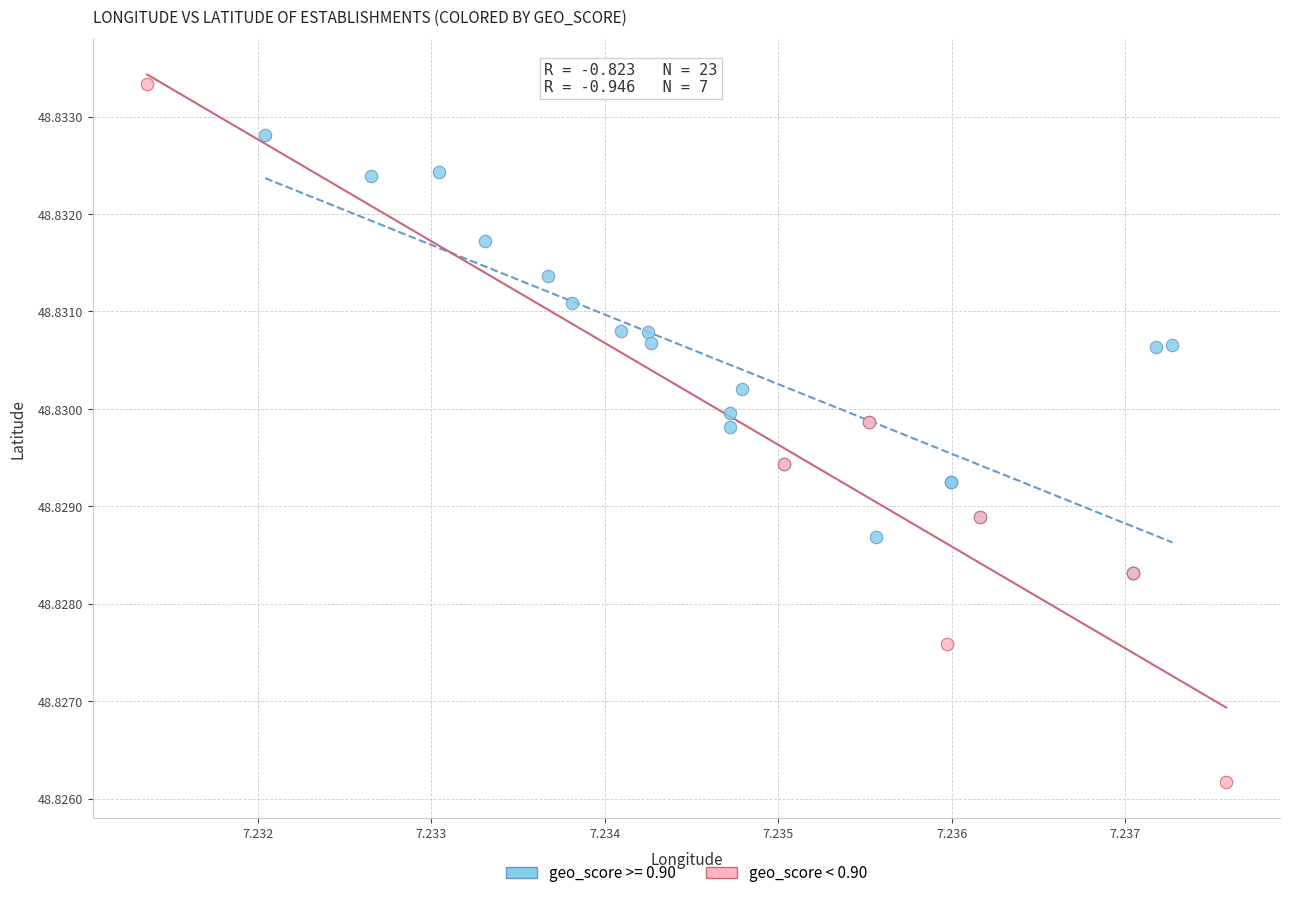

Which series reaches the maximum Y coordinate?

geo_score < 0.90